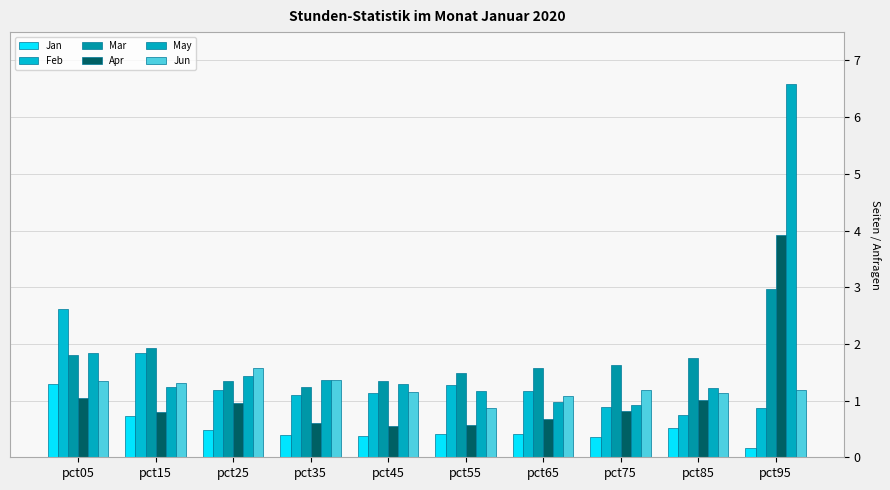

At which category is the sum across all series the highest?

pct95